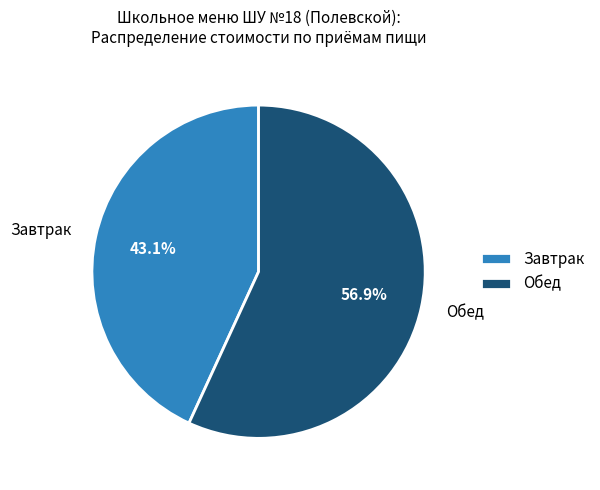

Rank the categories by value from lowest to highest.

Завтрак, Обед